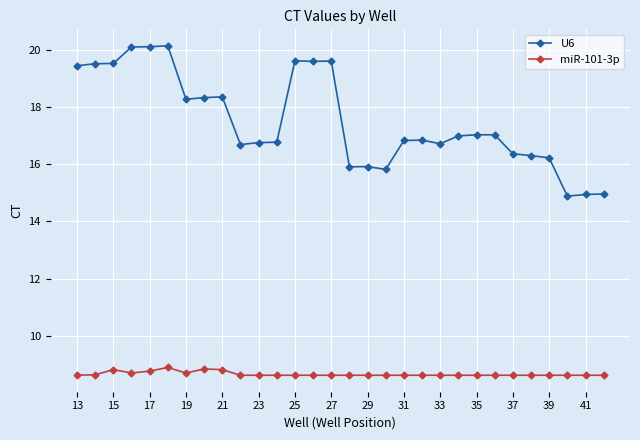

What is the average value of the miR-101-3p series?

8.7